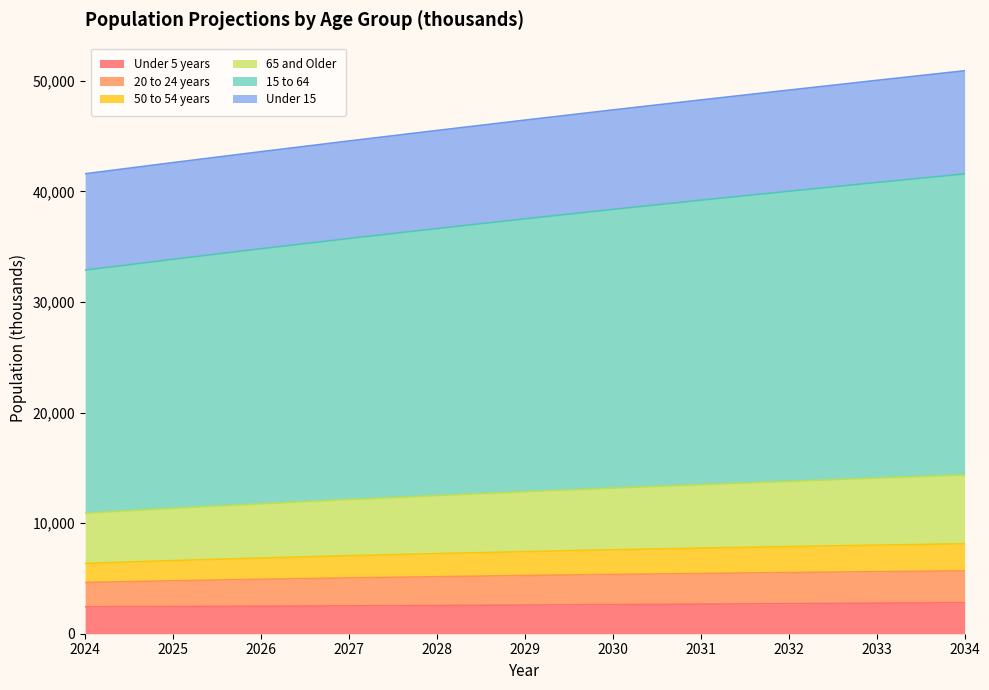

How many data points does each series have?

11